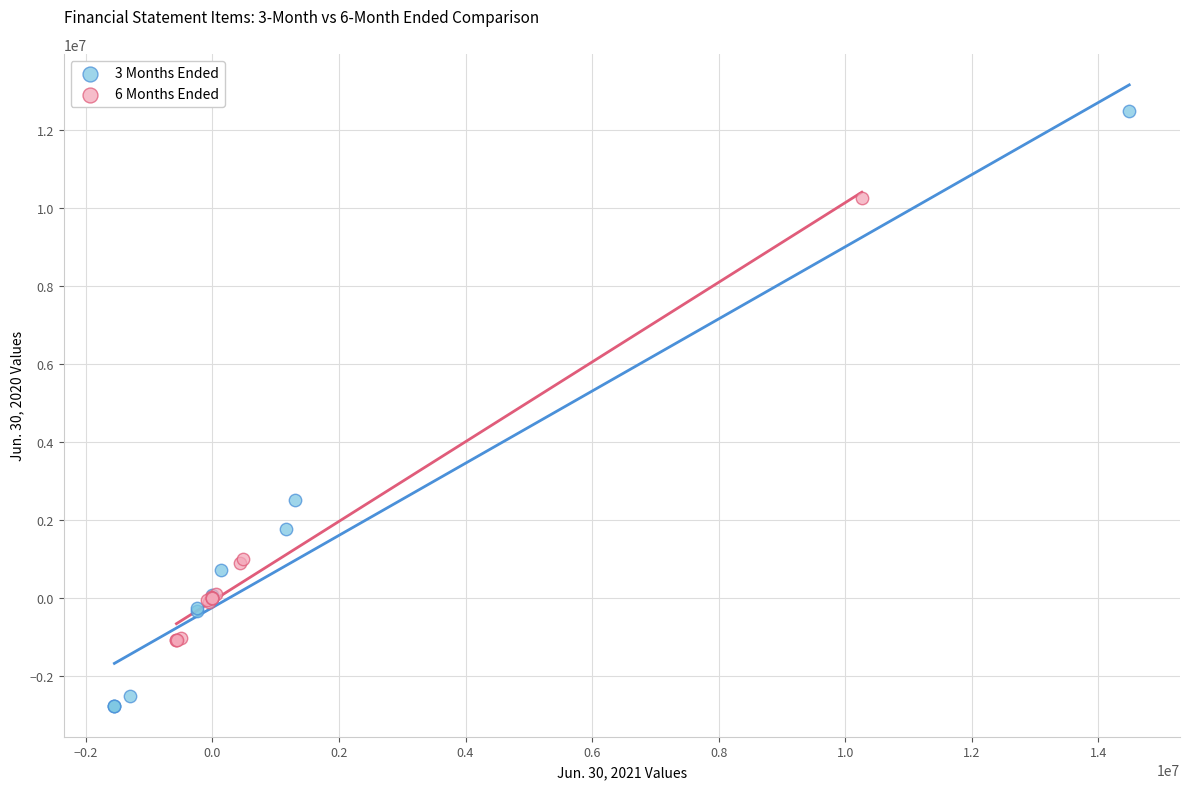

Which series has the largest Y range (max minus min)?

3 Months Ended